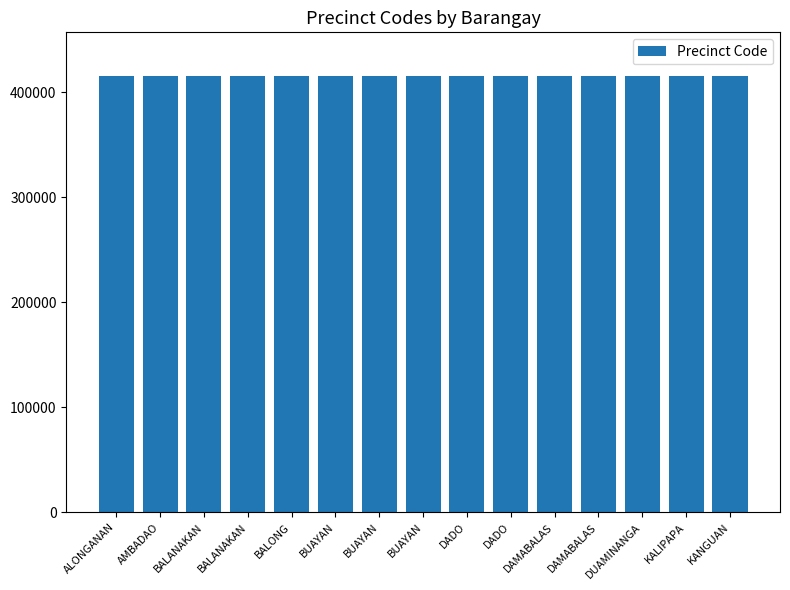

At which label is the value closest to 415427?

BUAYAN